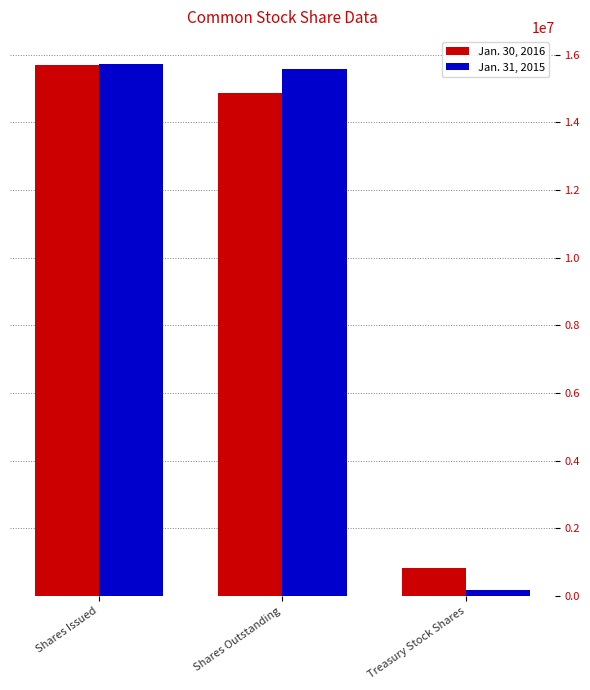

How many series are shown in this chart?

2